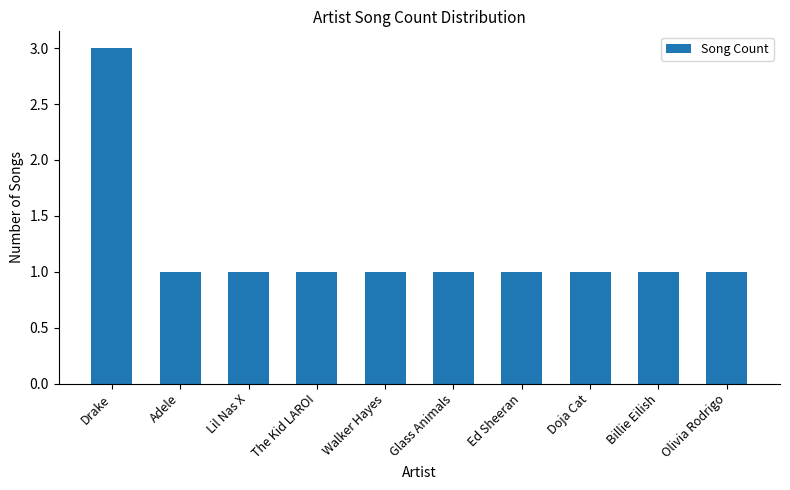

True or false: the data shows 0 at Ed Sheeran.

False